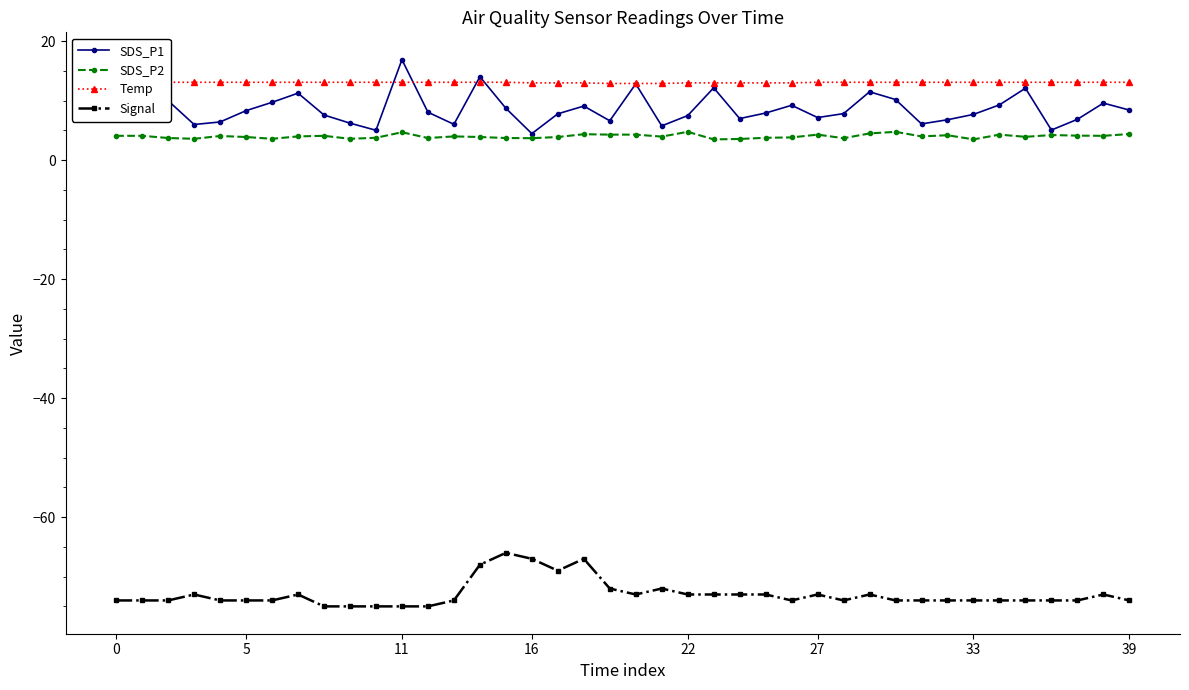

What is the average value of the Temp series?

13.1